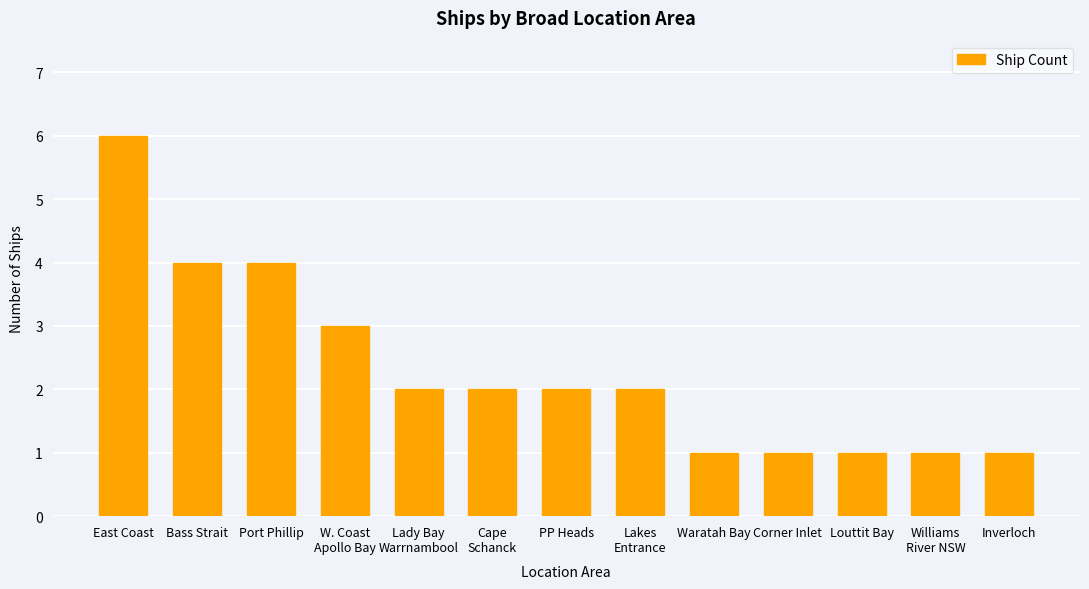

Count the number of categories in the chart.

13